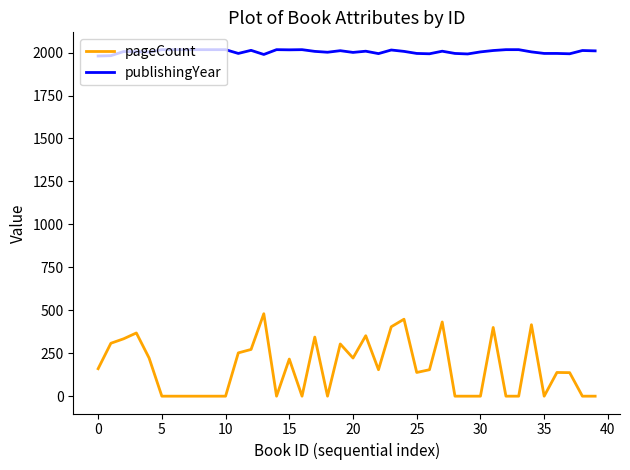

Which series has the largest total across all categories?

publishingYear